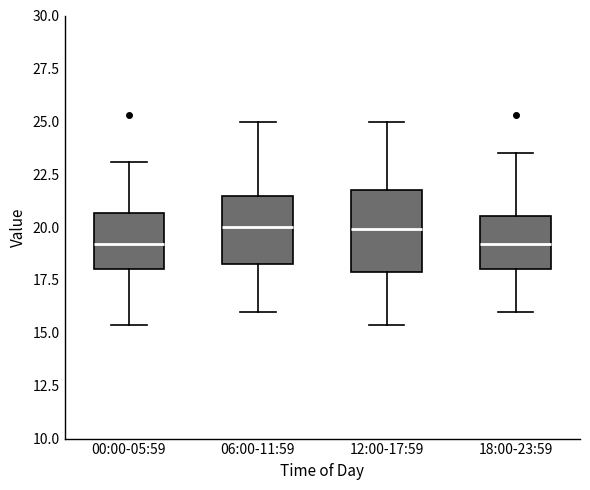

Where is the upper edge of the box for 06:00-11:59 on the y-axis? The values are not printed on the chart, so give them approximately, as read against the axis.

21.5